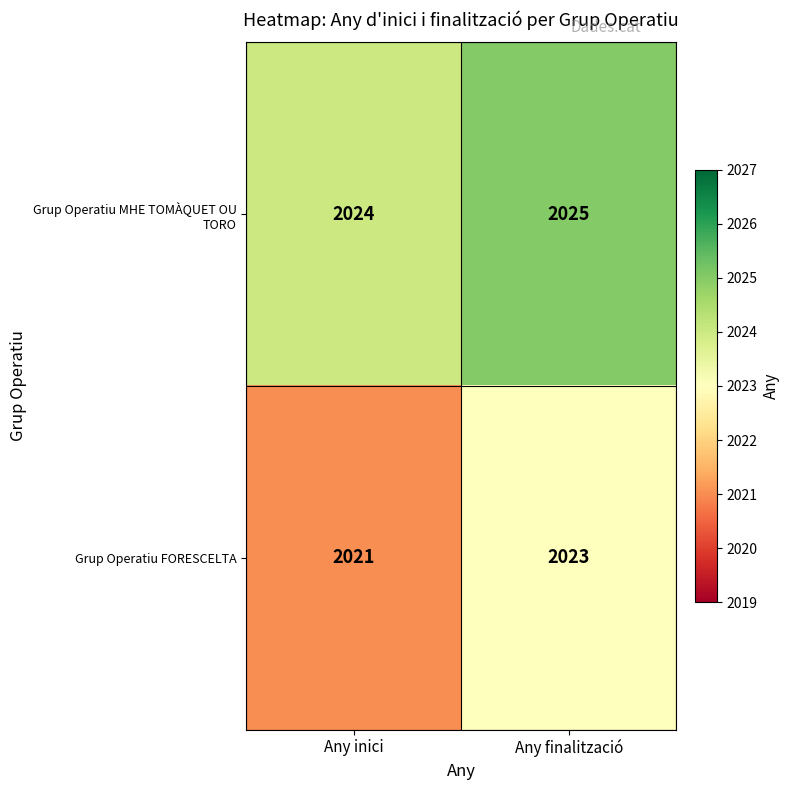

What is the sum of all Grup Operatiu FORESCELTA values?

4044